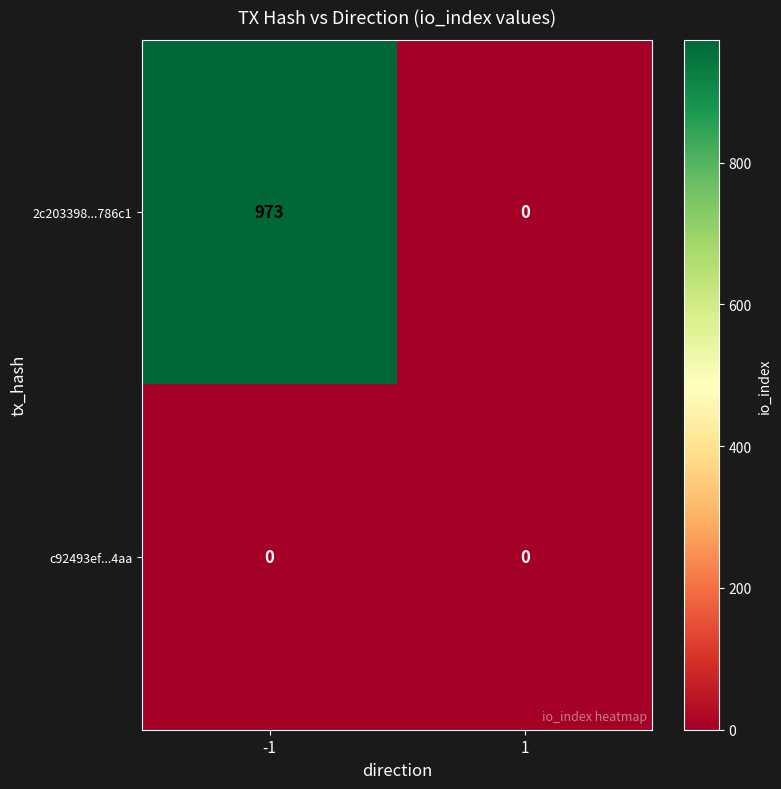

How many values in 2c203398...786c1 are above zero?

1